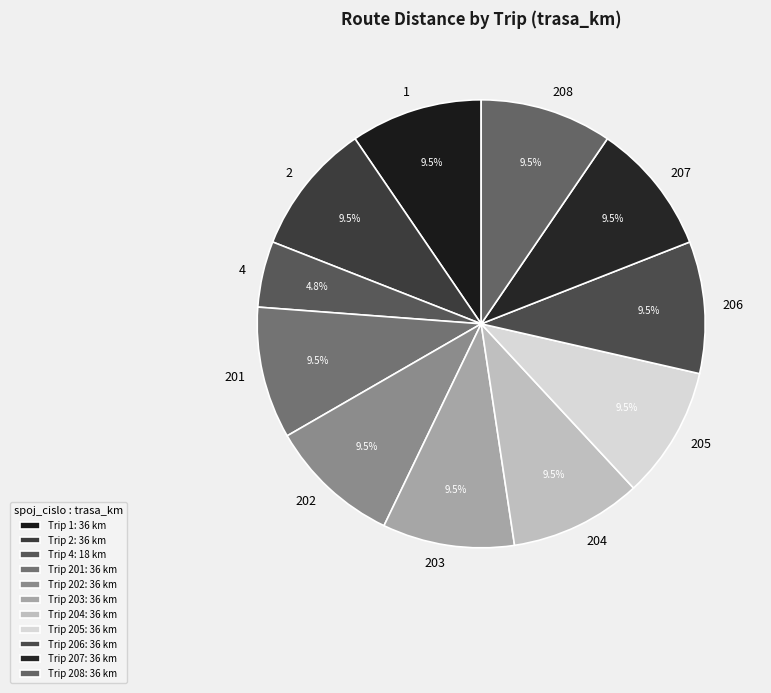

The 204 slice represents 17% of the pie. True or false?

False